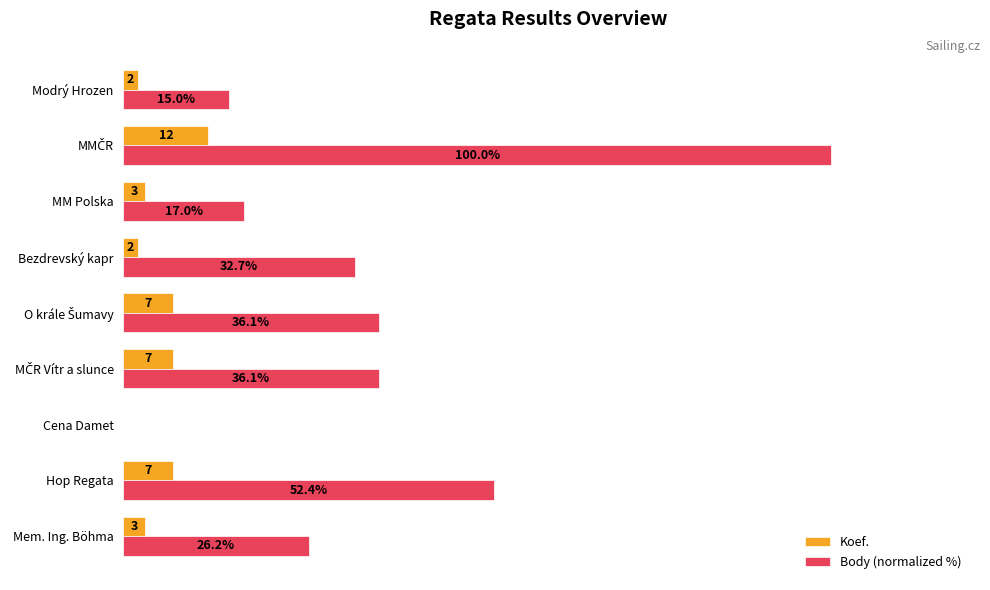

At which label is Body (normalized %) closest to 50?

Hop Regata